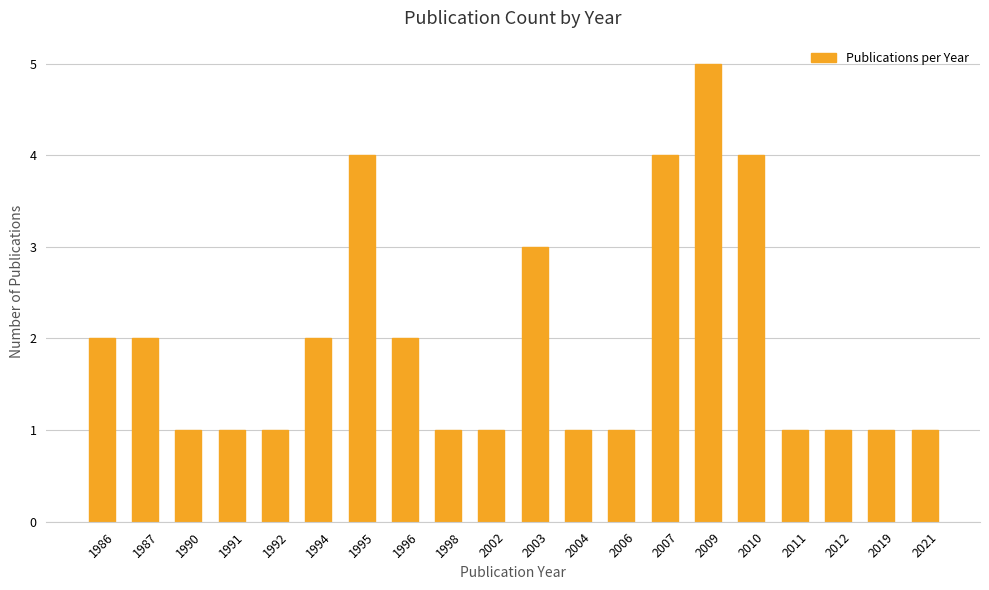

True or false: the data shows 0 at 2006.

False